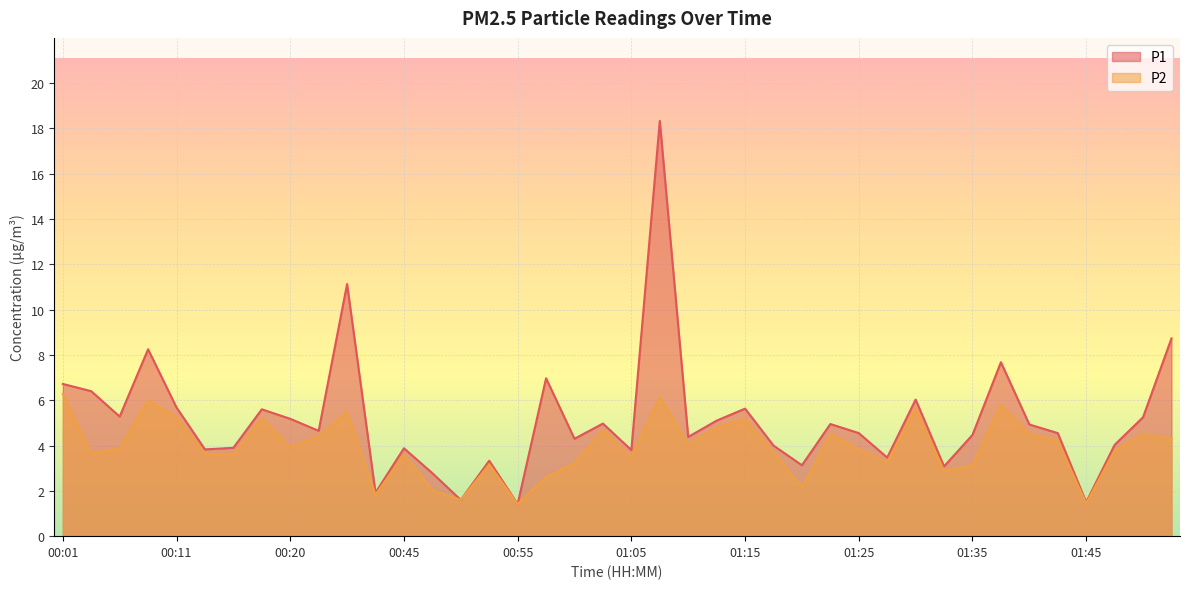

How many data points in P1 are less than 4?

13